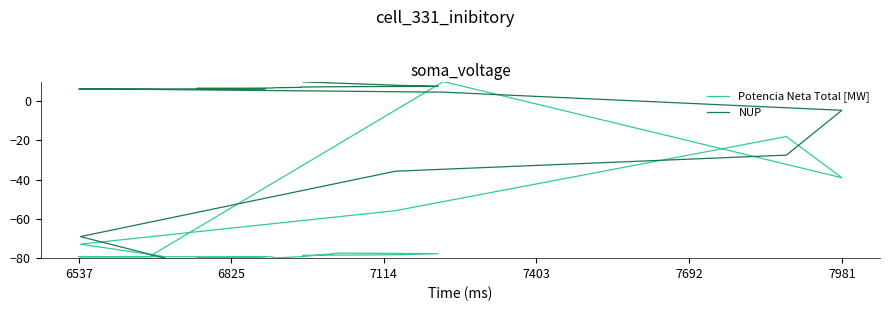

Rank the series by their maximum value, from highest to lowest.

Potencia Neta Total [MW], NUP